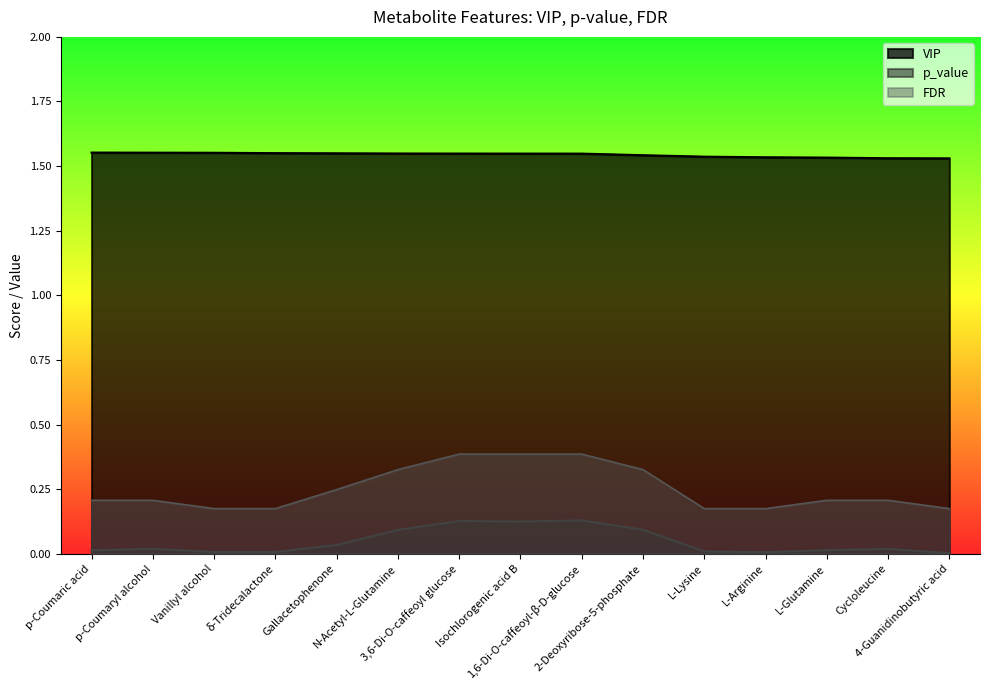

True or false: VIP has more than 0 interior local peaks.

False